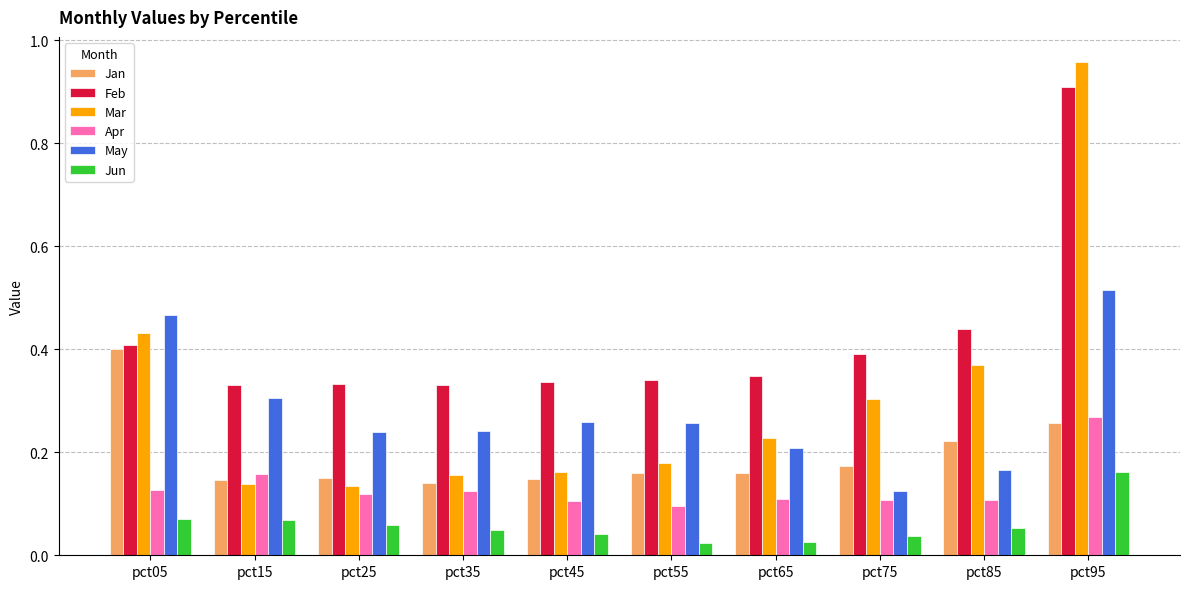

Which series has the largest range (max minus min)?

Mar